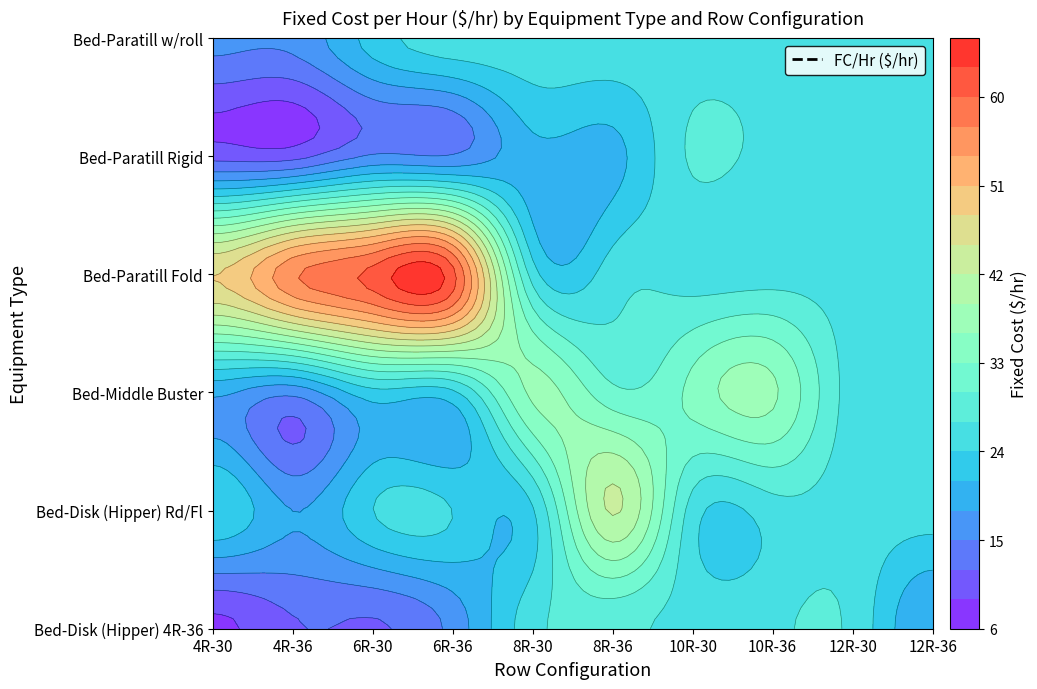

What is the difference between the highest and lowest values at 4R-30?

39.7